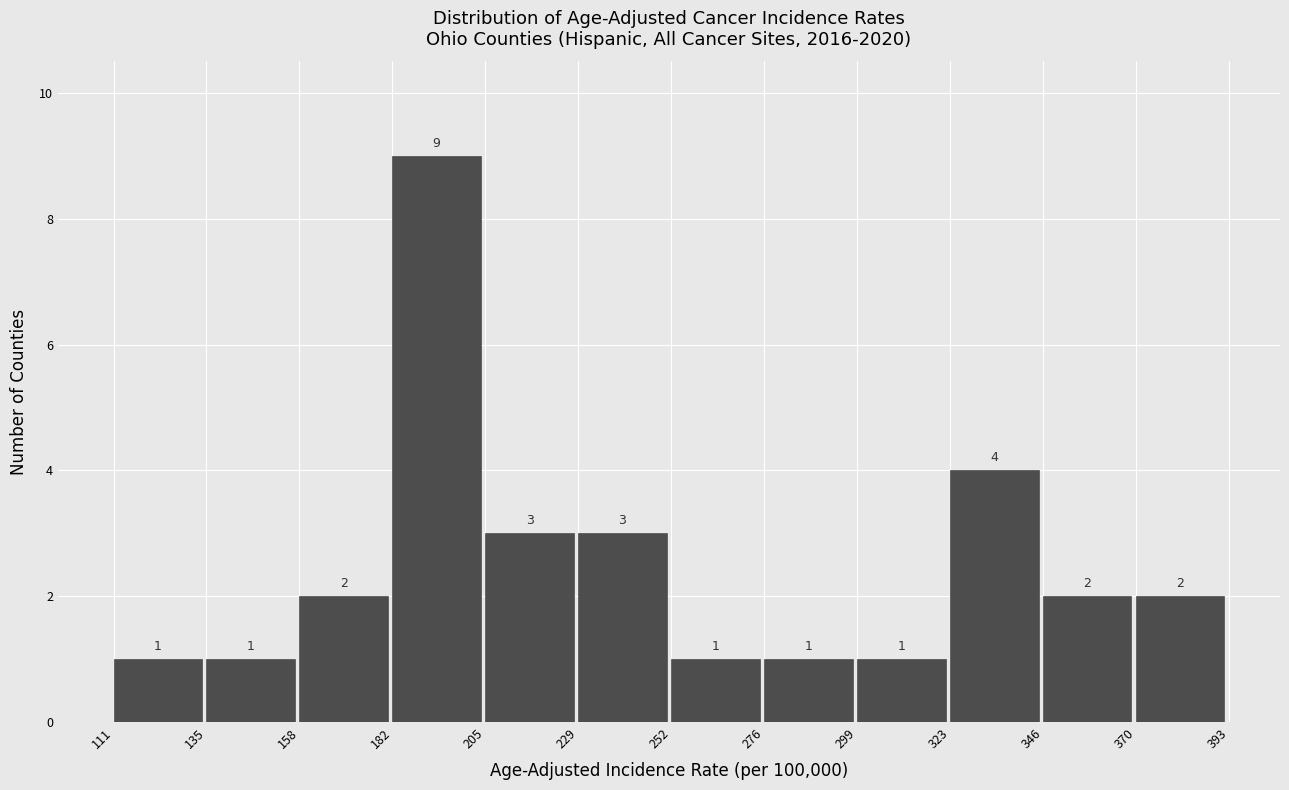

Which range on the x-axis has the tallest bar?

182 to 205